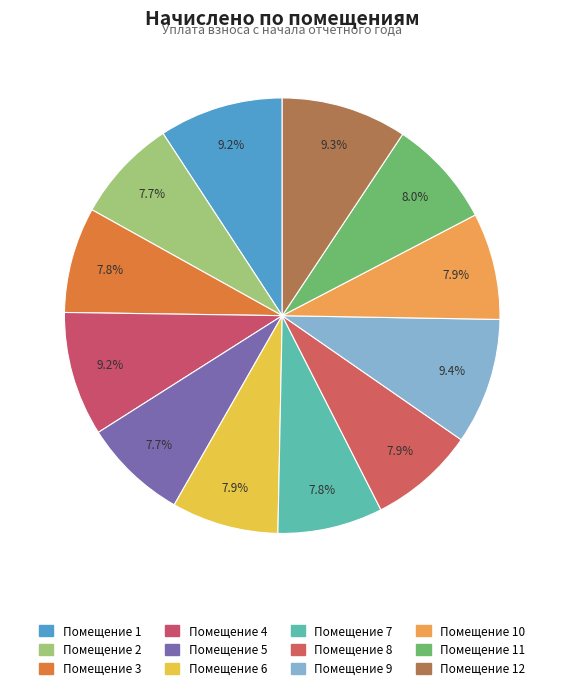

How many slices are in this pie chart?

12